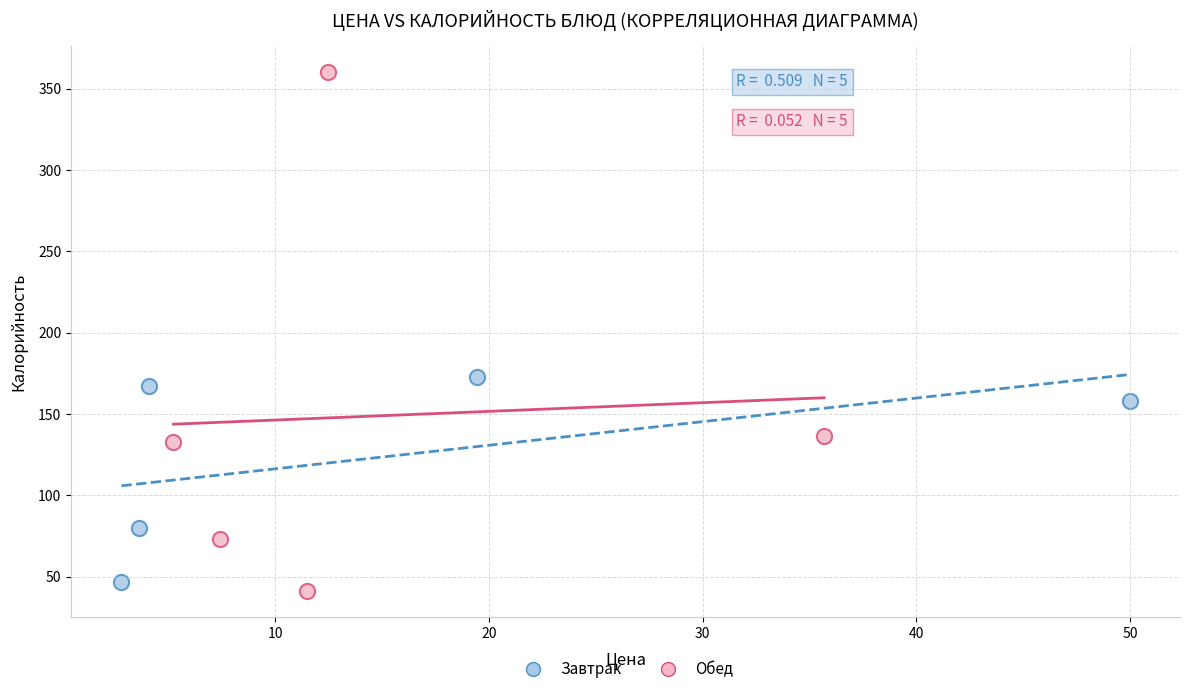

Which series contains the highest Y value?

Обед